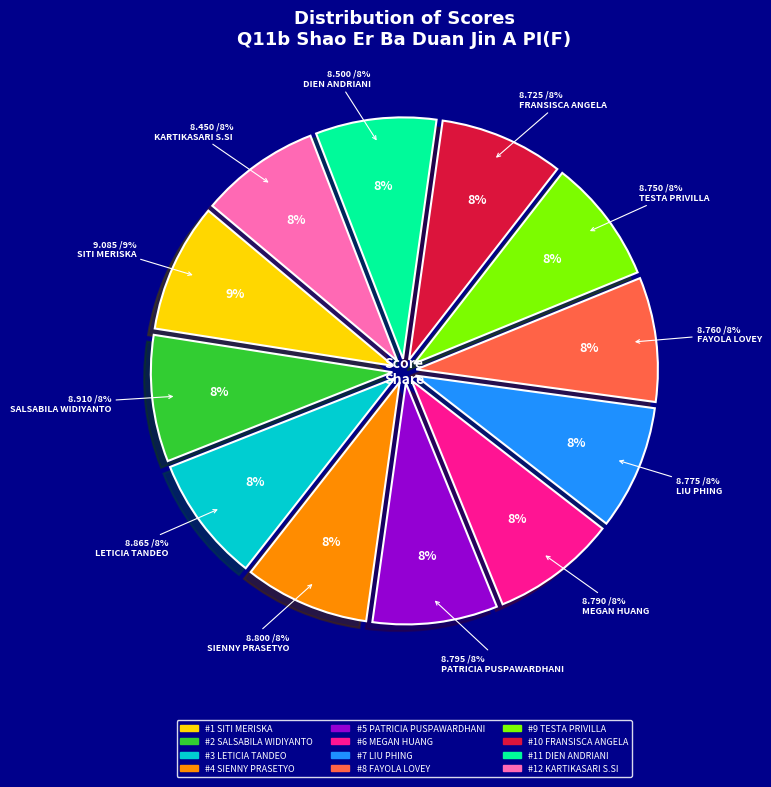

Do FAYOLA NADYA LOVEY and LETICIA KAYLA TANDEO together represent more than half of the pie?

No